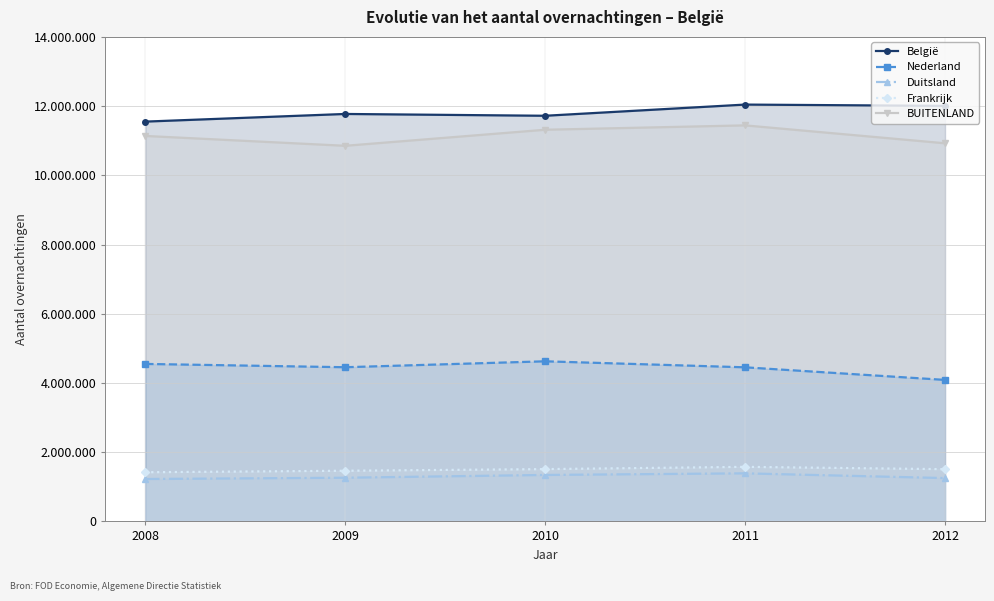

Where does the Nederland series first go above 4455126?

2008